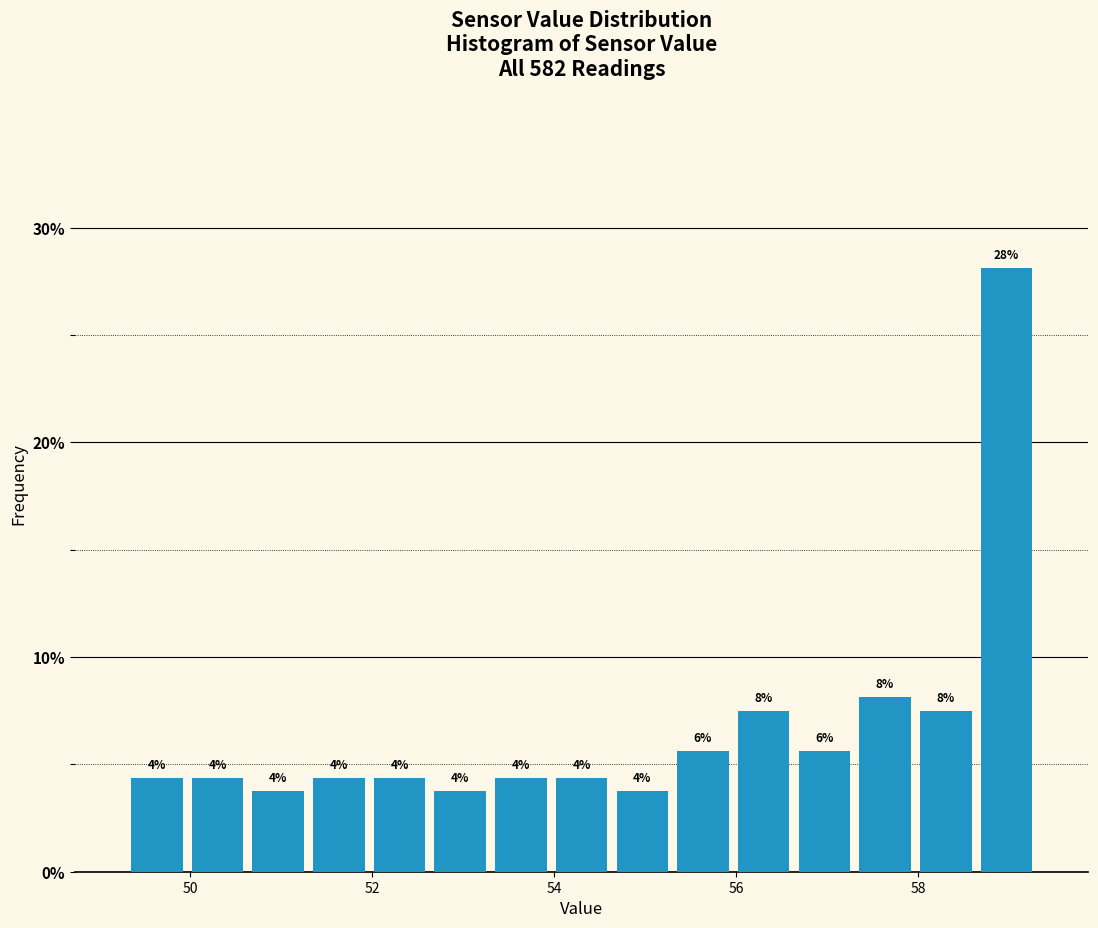

Around what value on the x-axis is the tallest bar? Give the approximate position of its centre, as read against the axis.

59.0